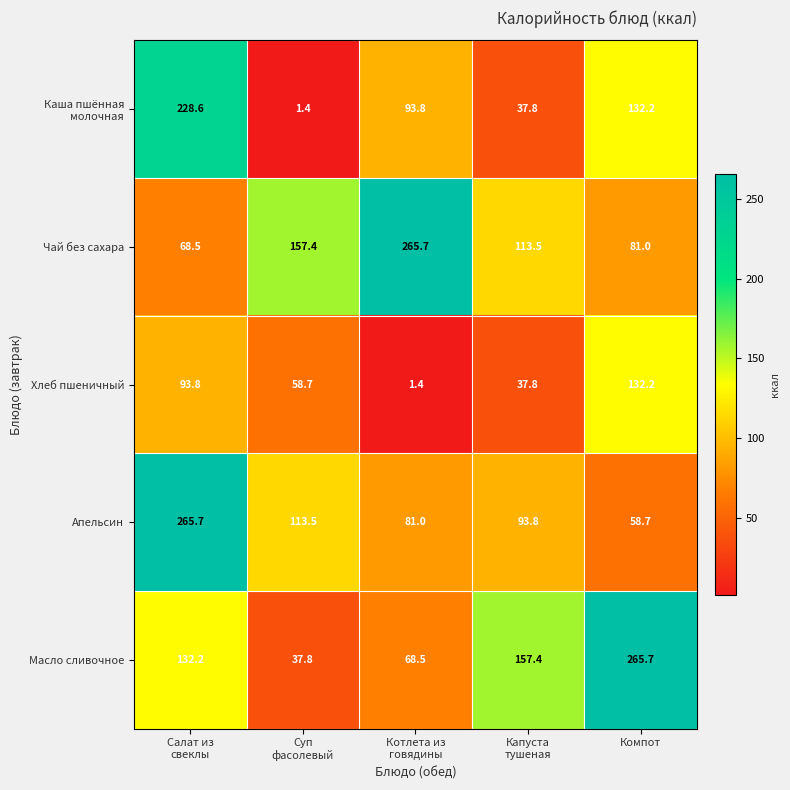

At which category is the sum across all series the highest?

Салат из
свеклы